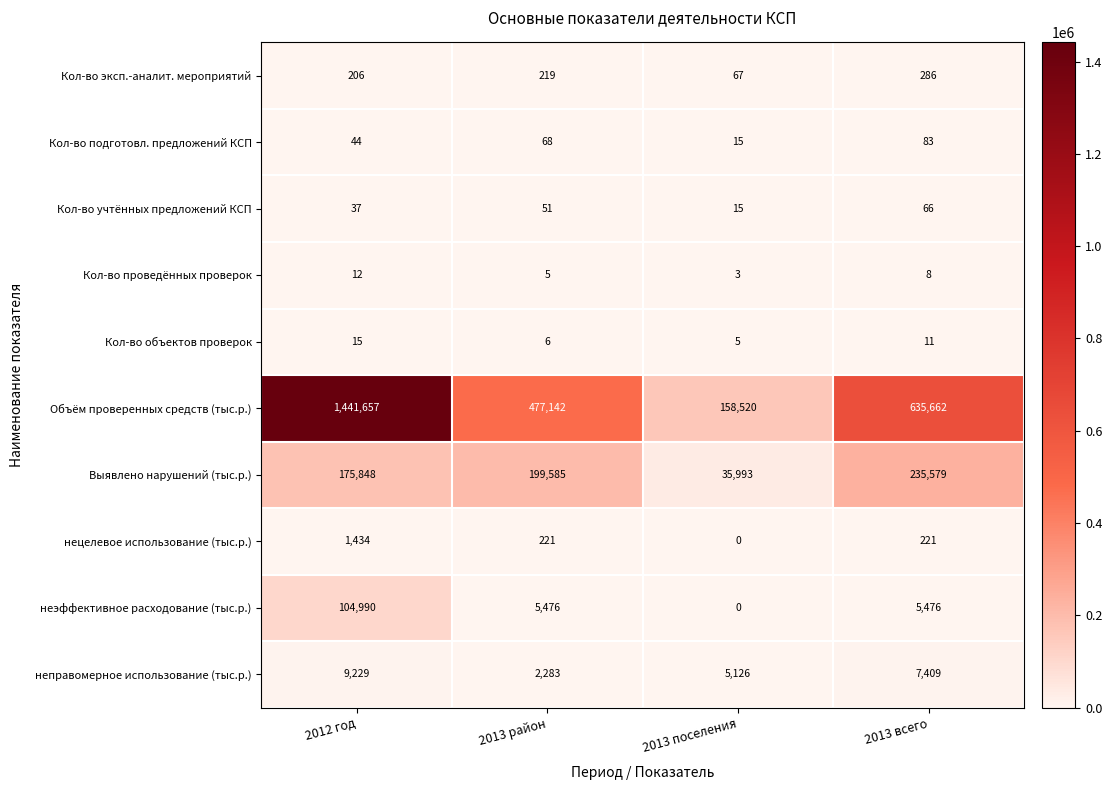

What is the greatest value displayed?

1441657